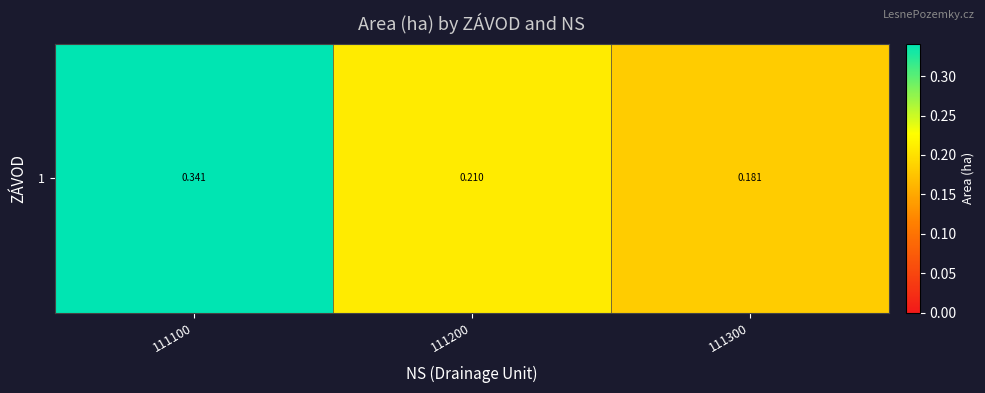

What is the greatest value displayed?

0.3